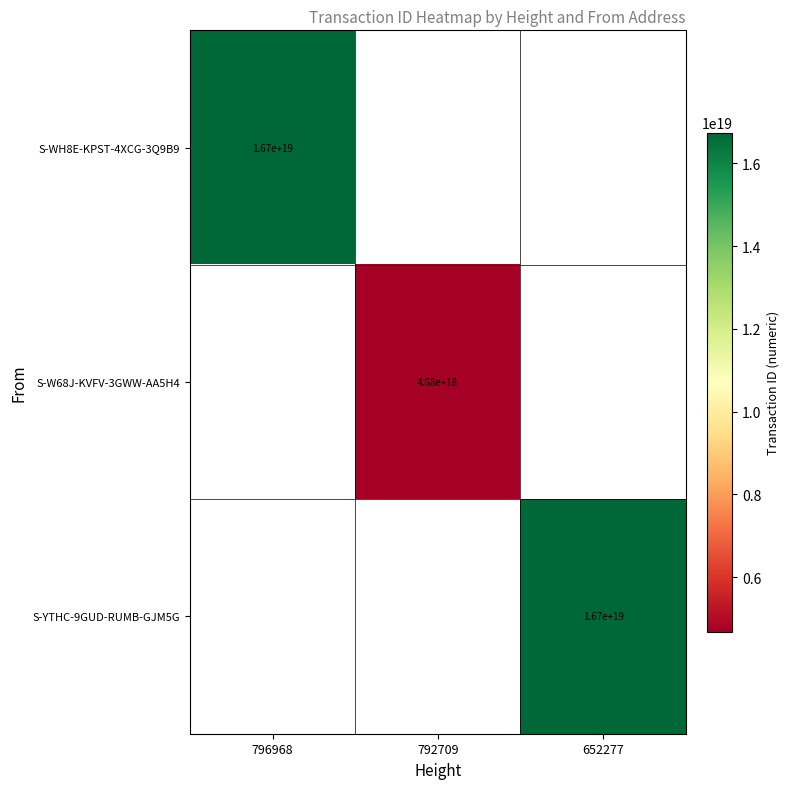

Is the value of S-YTHC-9GUD-RUMB-GJM5G at 652277 greater than the value of S-W68J-KVFV-3GWW-AA5H4 at 792709?

Yes